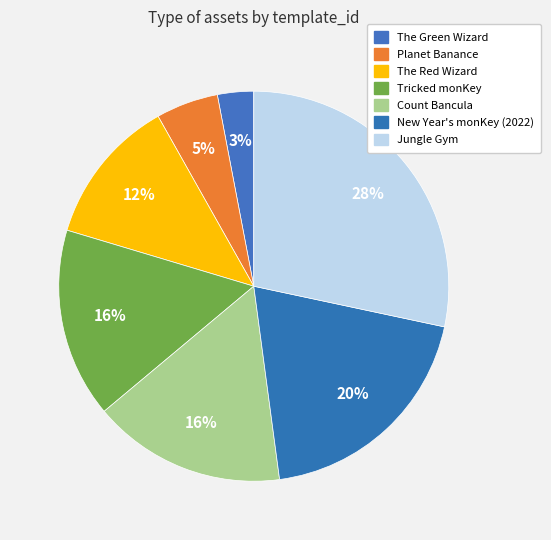

Is New Year's monKey (2022) the majority of the pie?

No